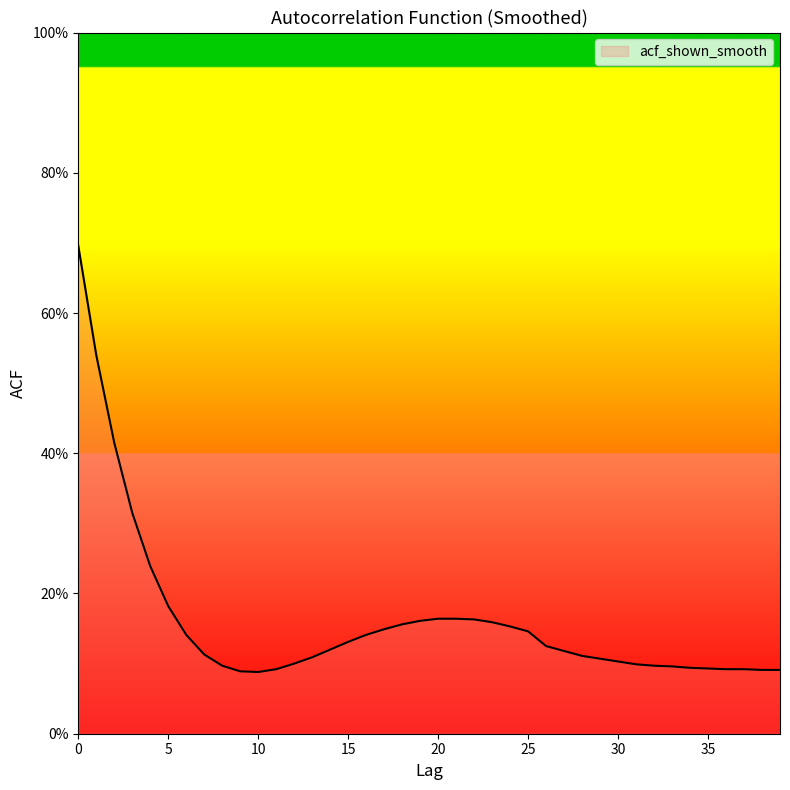

What is the difference between the maximum and minimum values?

0.6